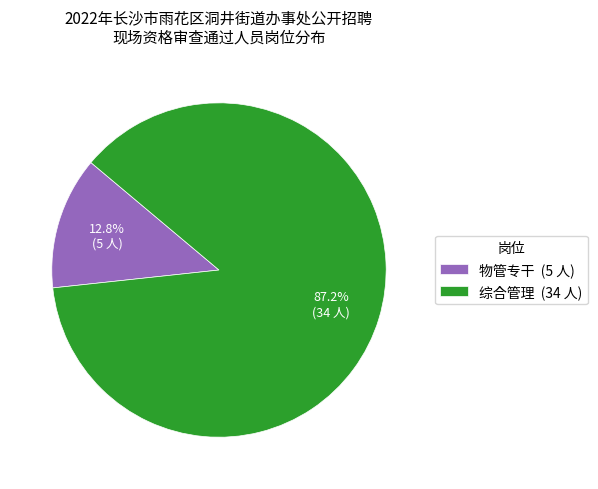

Which has a higher value, 物管专干 or 综合管理?

综合管理